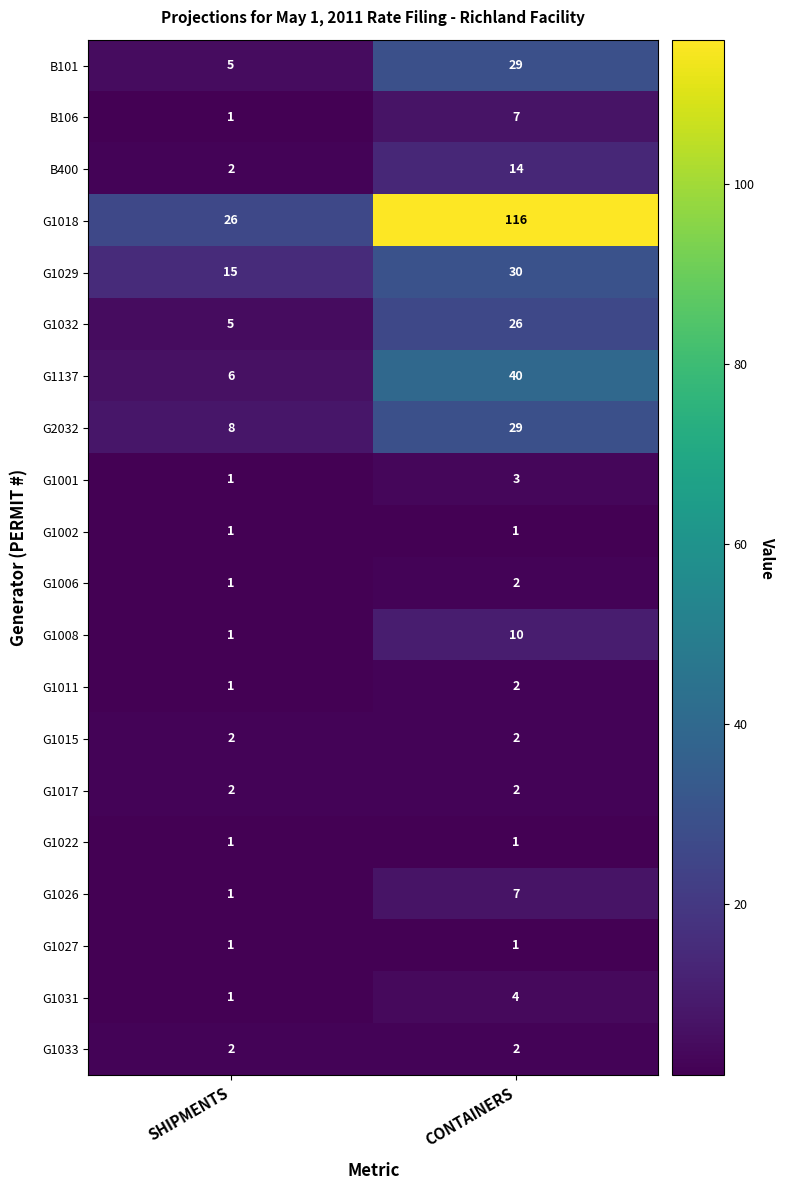

Is it true that G1008 equals 0 at SHIPMENTS?

False